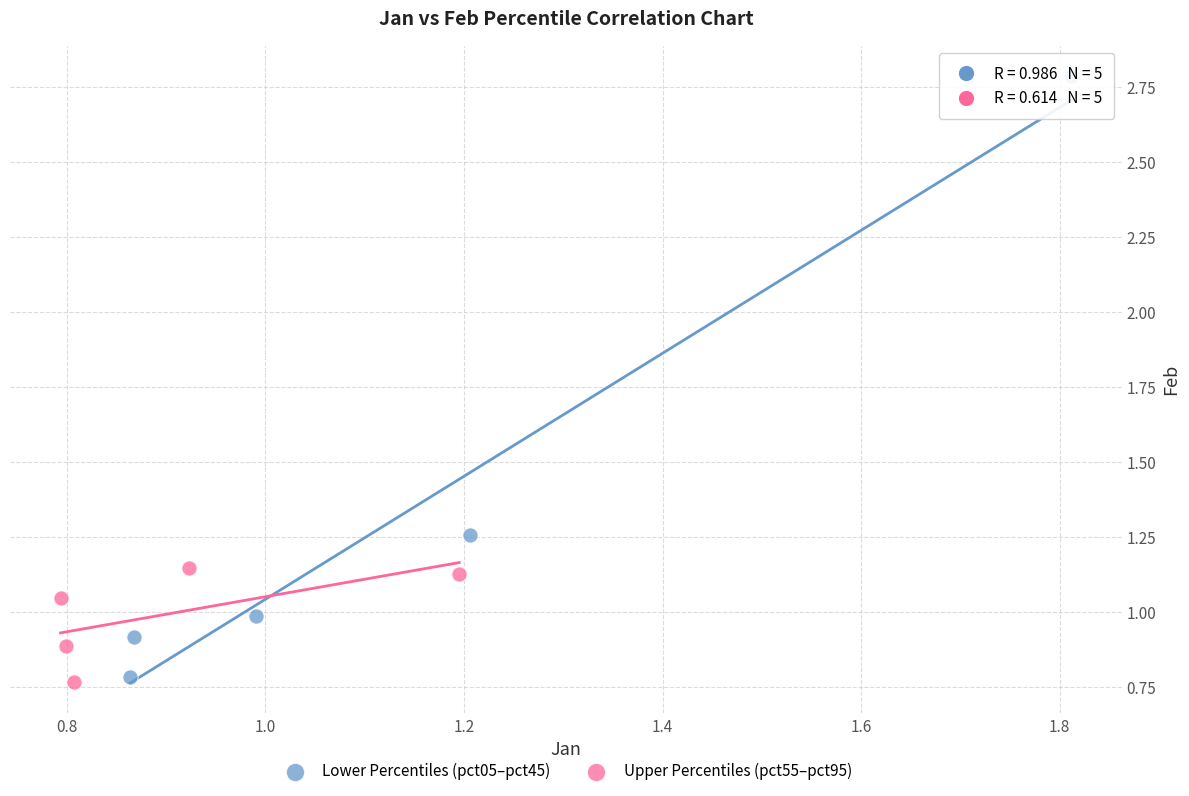

What are all the series names shown in the legend?

Lower Percentiles (pct05–pct45), Upper Percentiles (pct55–pct95)